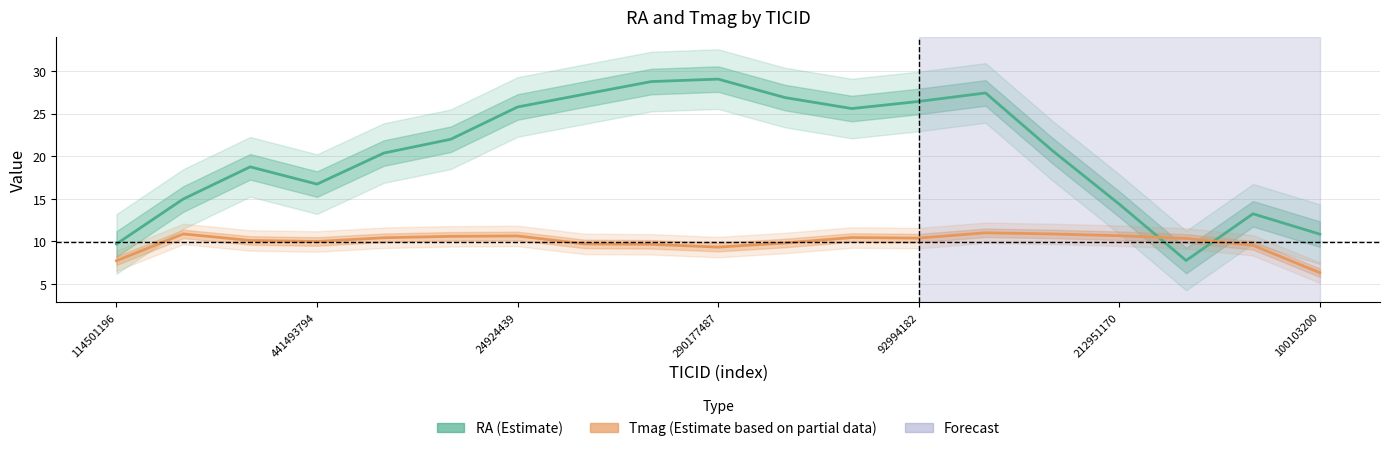

Which series has the largest total across all categories?

RA (Estimate)